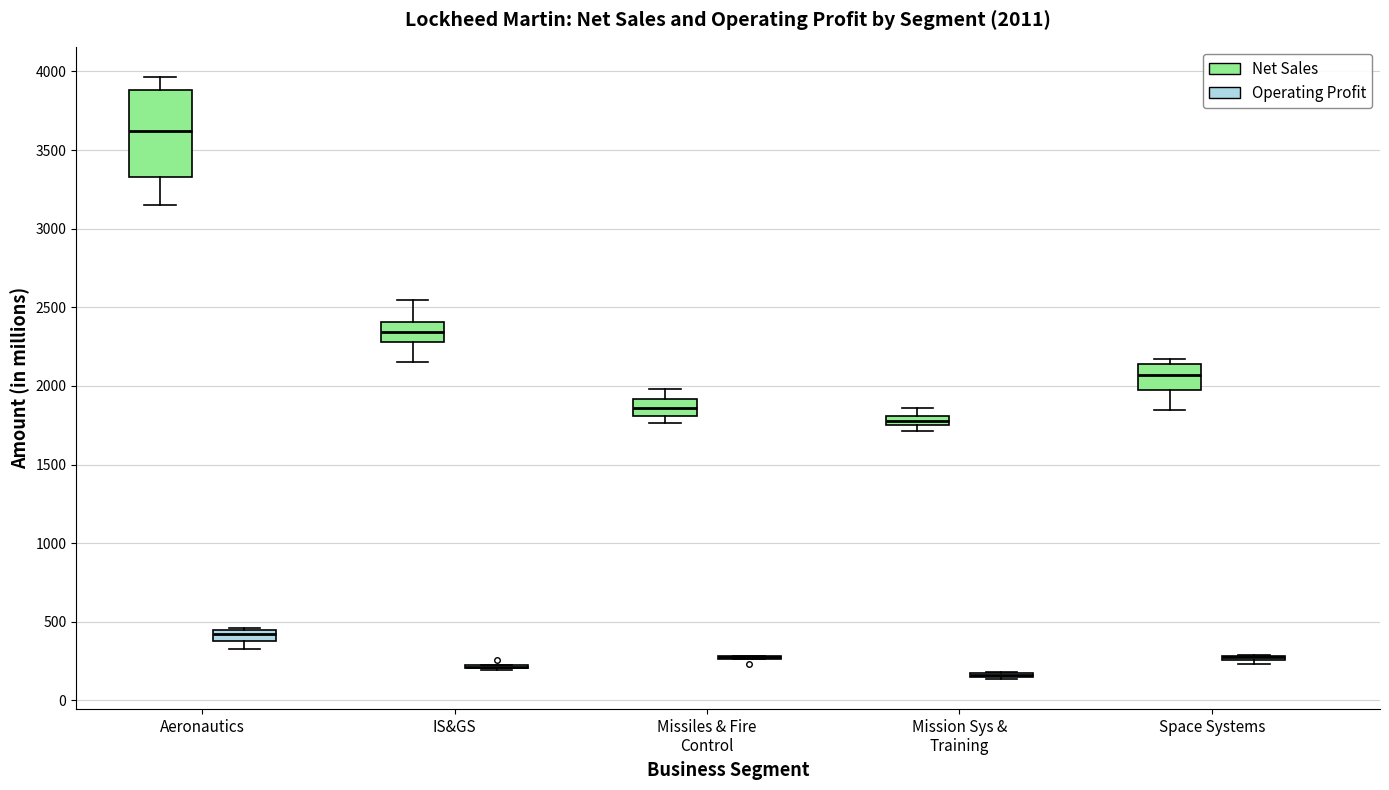

Comparing the boxes themselves (not the whiskers), which one is the tallest?

Aeronautics (Net Sales)